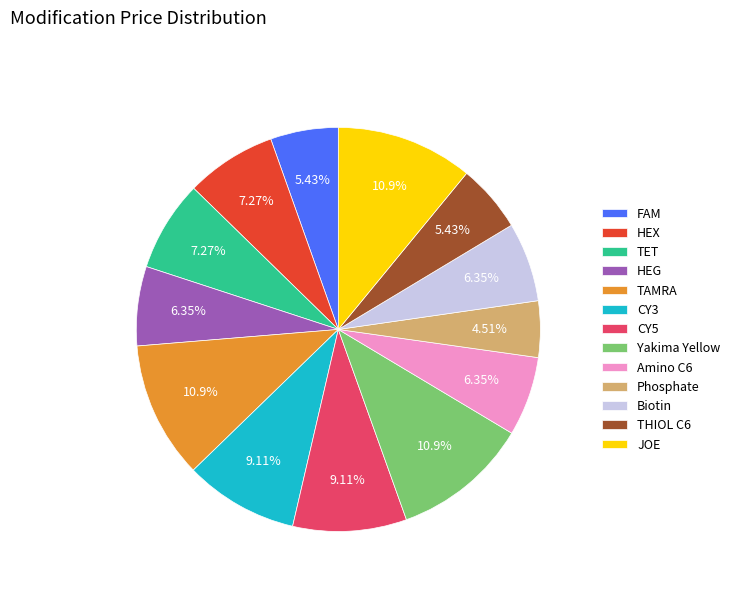

What percentage is NOT represented by TAMRA?

89.1%